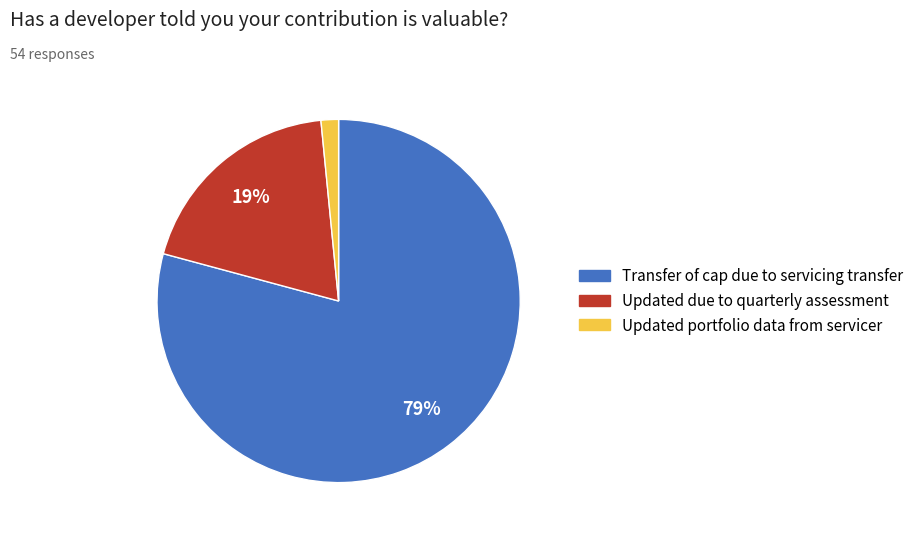

Is the sum of Updated portfolio data from servicer and Transfer of cap due to servicing transfer greater than half?

Yes